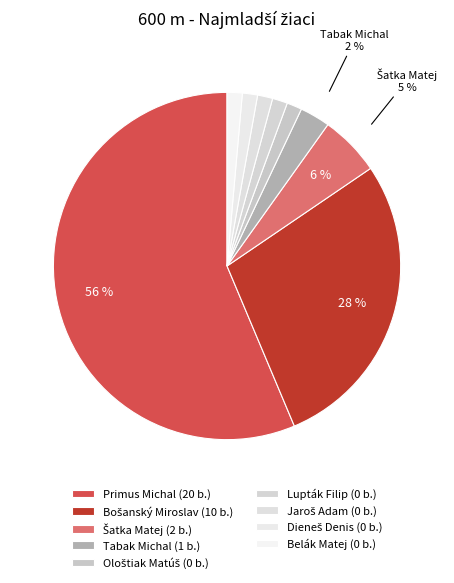

Does Bošanský Miroslav account for over 50% of the chart?

No